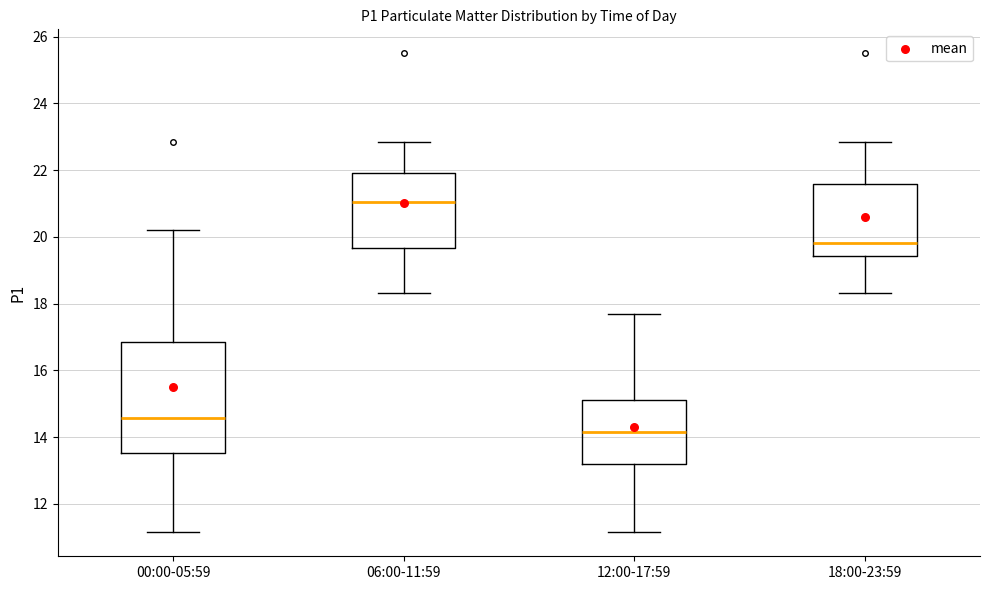

Which box is the tallest, from its lower edge to its upper edge?

00:00-05:59